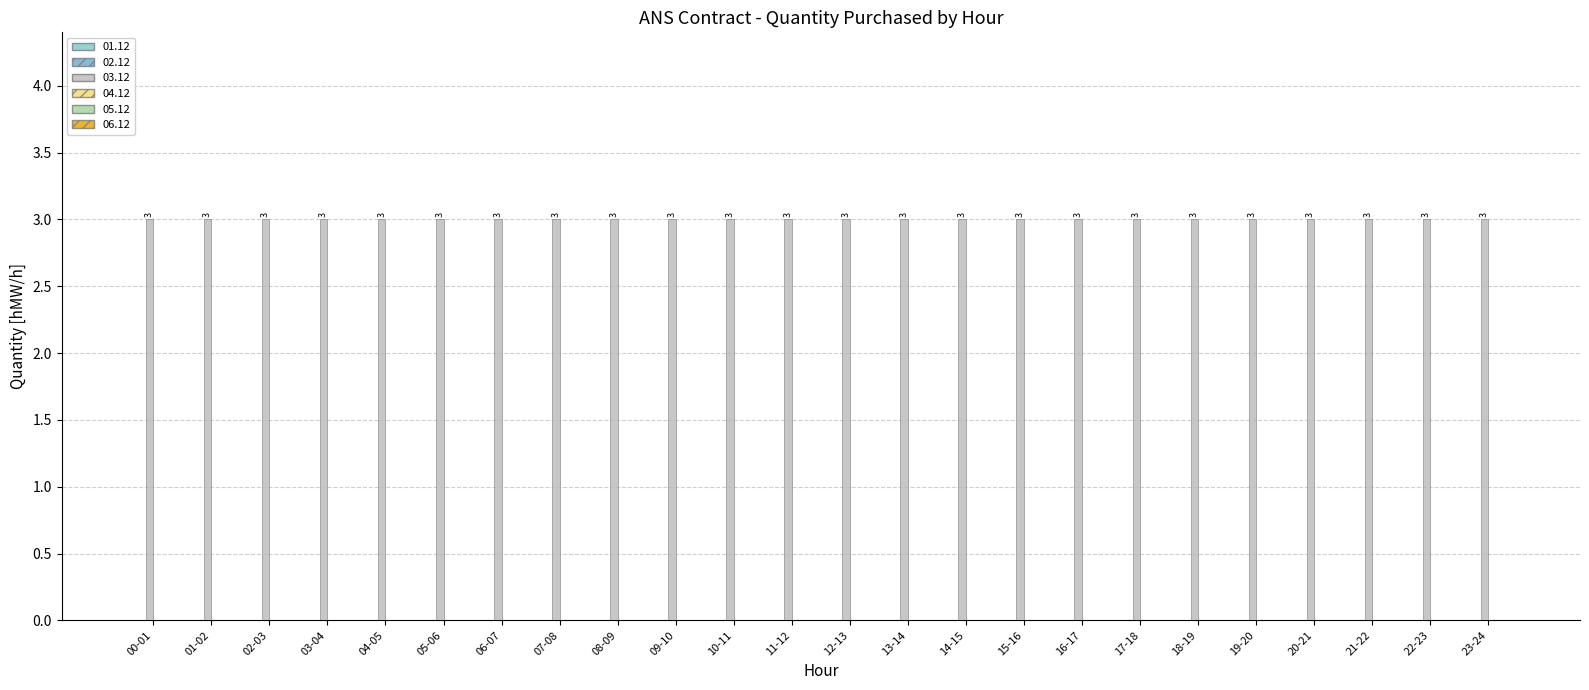

How many groups of bars are there?

24